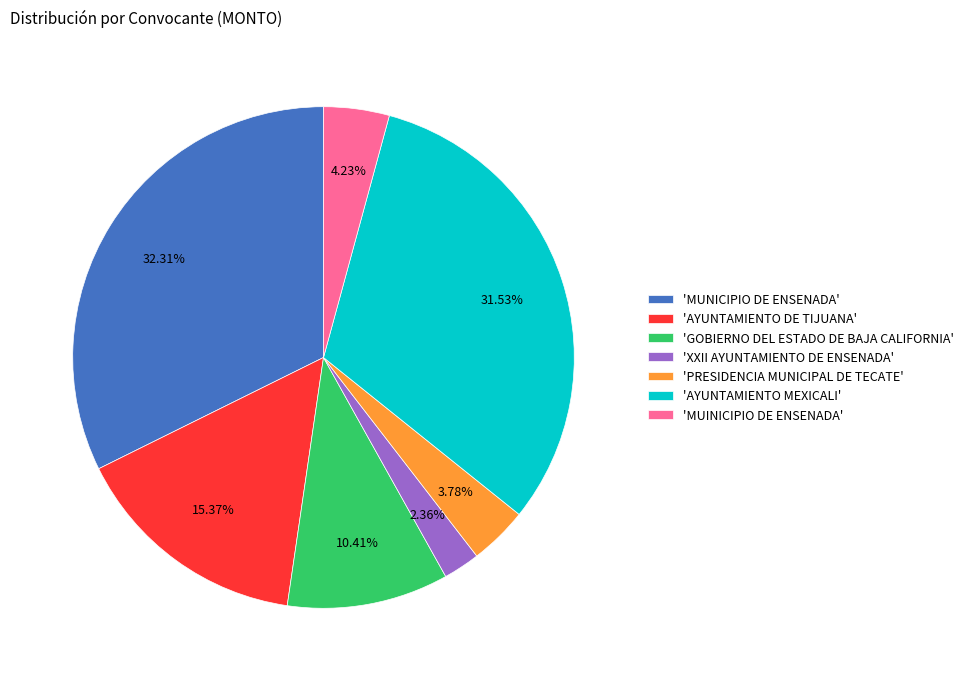

How many segments does this pie chart have?

7